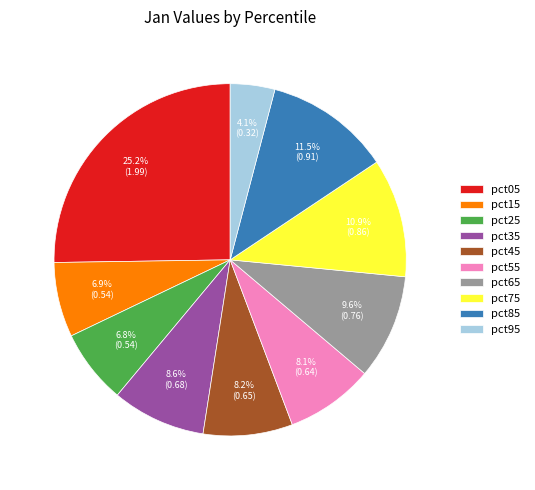

To the nearest percent, what percentage of the pie is pct45?

8%